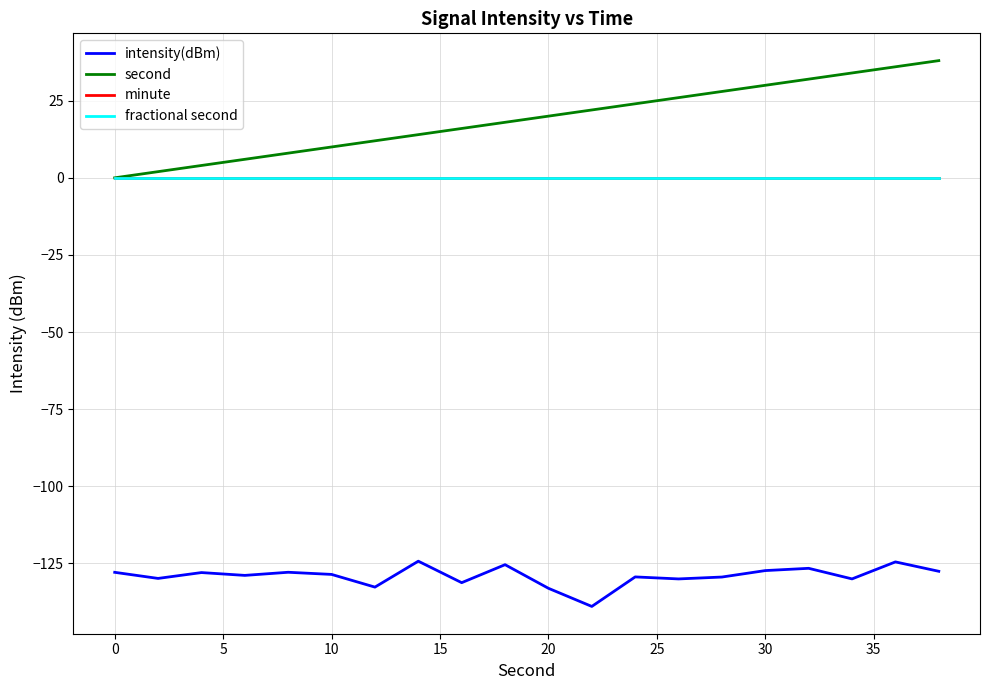

True or false: fractional second and intensity(dBm) intersect in this chart.

False